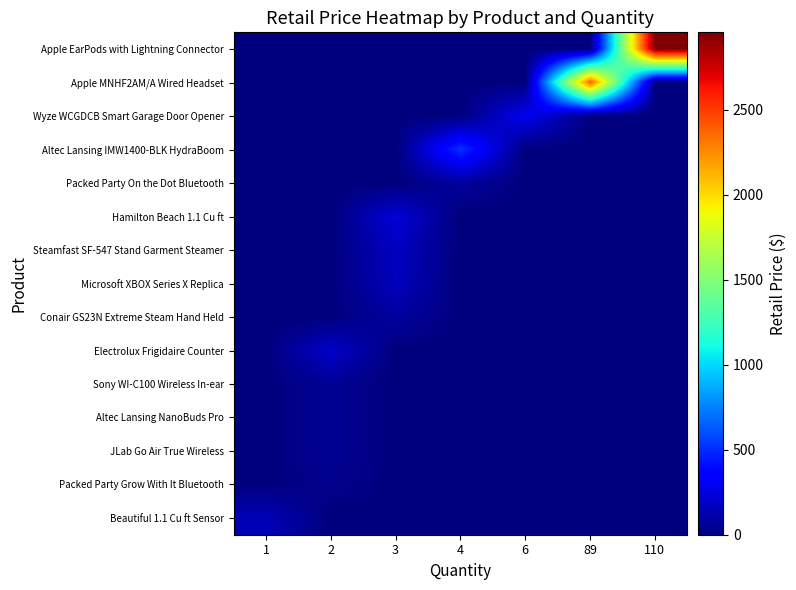

Which series has the widest spread of values?

row_0